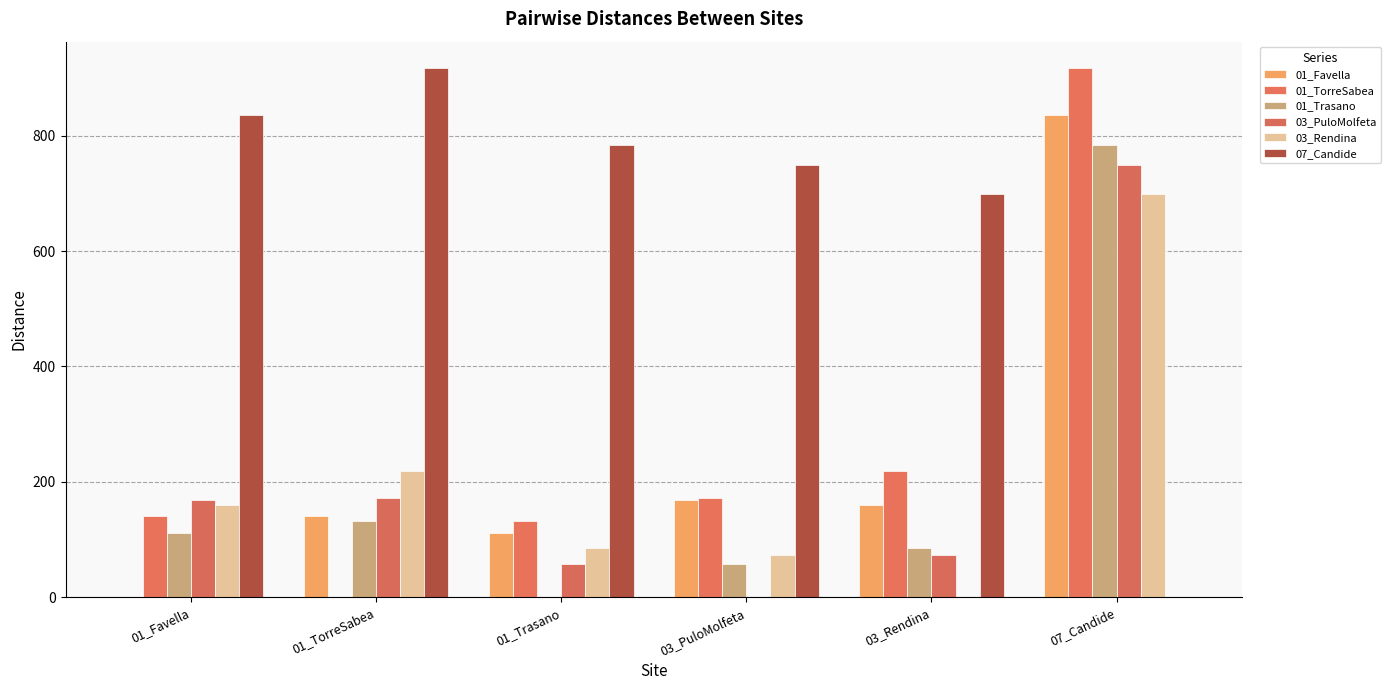

Is it true that 03_PuloMolfeta equals 168.2 at 01_Favella?

True